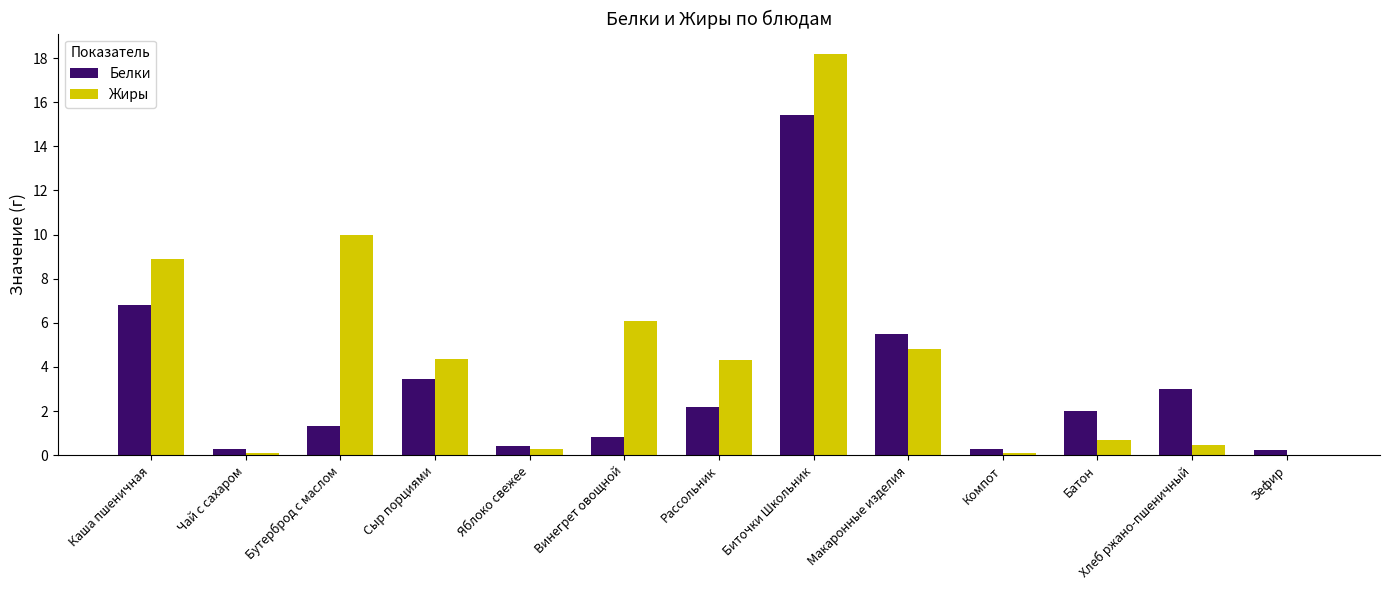

Which series has the largest total across all categories?

Жиры